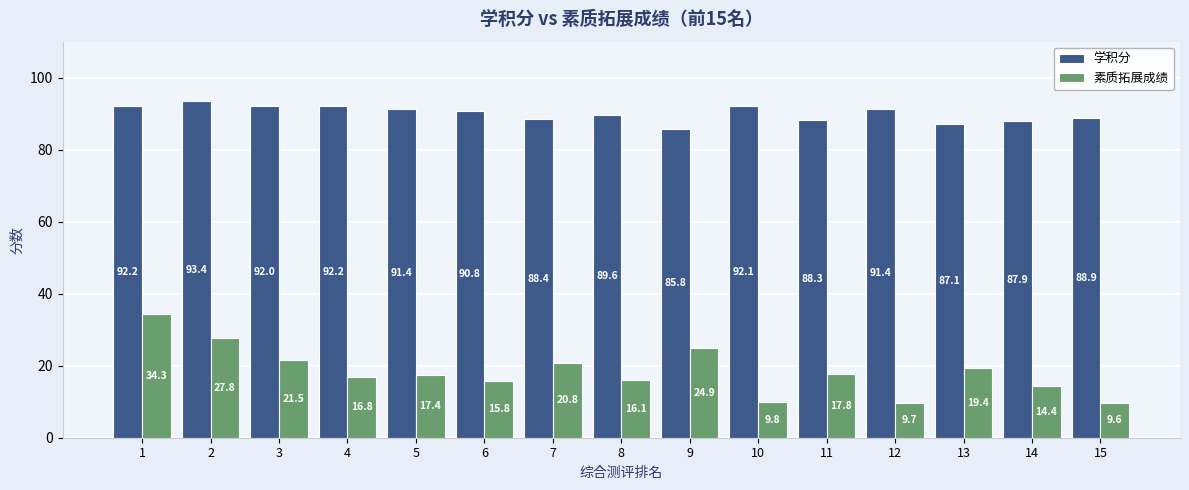

What is the difference between the second highest and minimum values in the 素质拓展成绩 series?

18.2